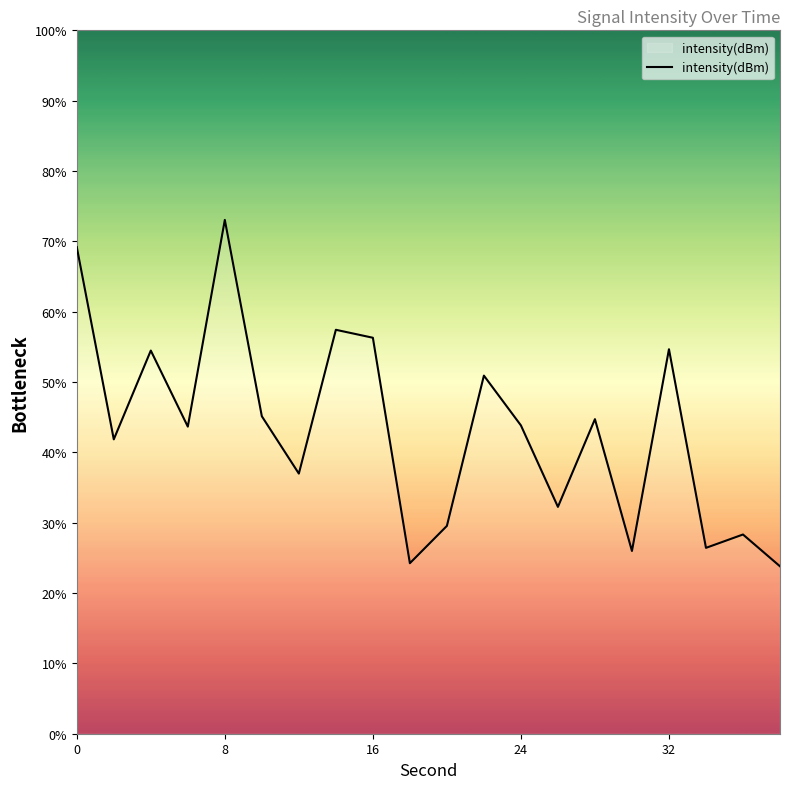

What is the difference between the maximum and minimum values?

49.3